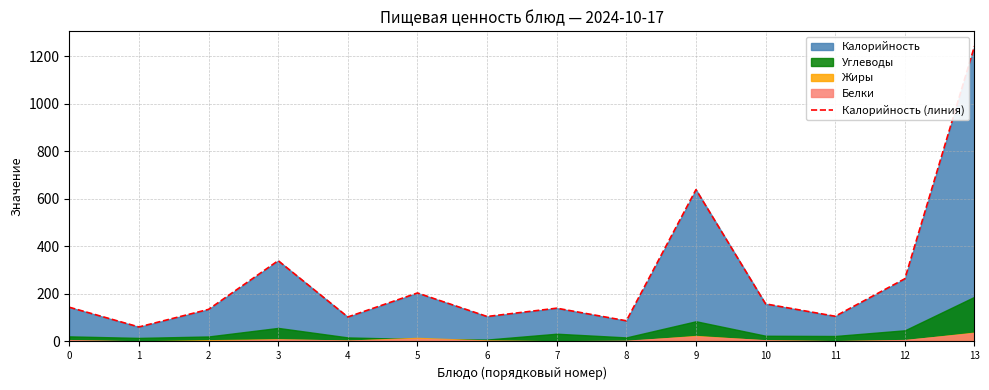

The value at 3 is 340. True or false?

True